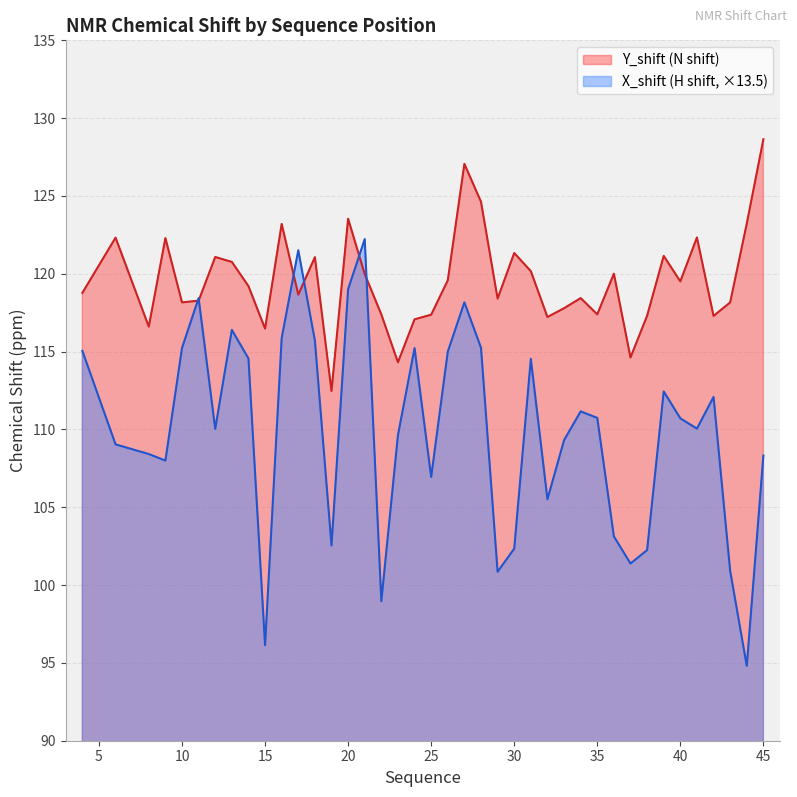

How many lines are shown in the chart?

2